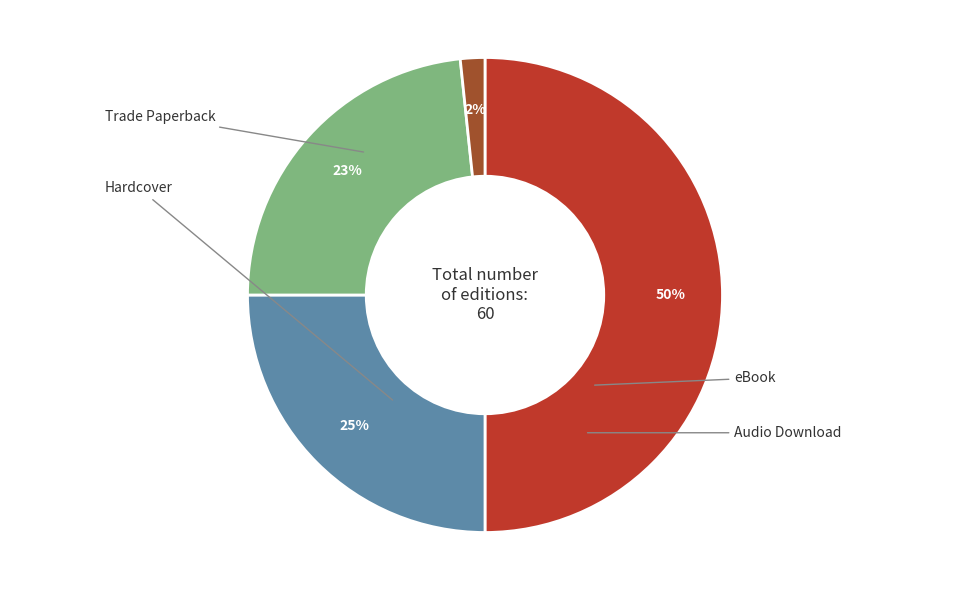

To the nearest percent, what is the average slice percentage?

25%